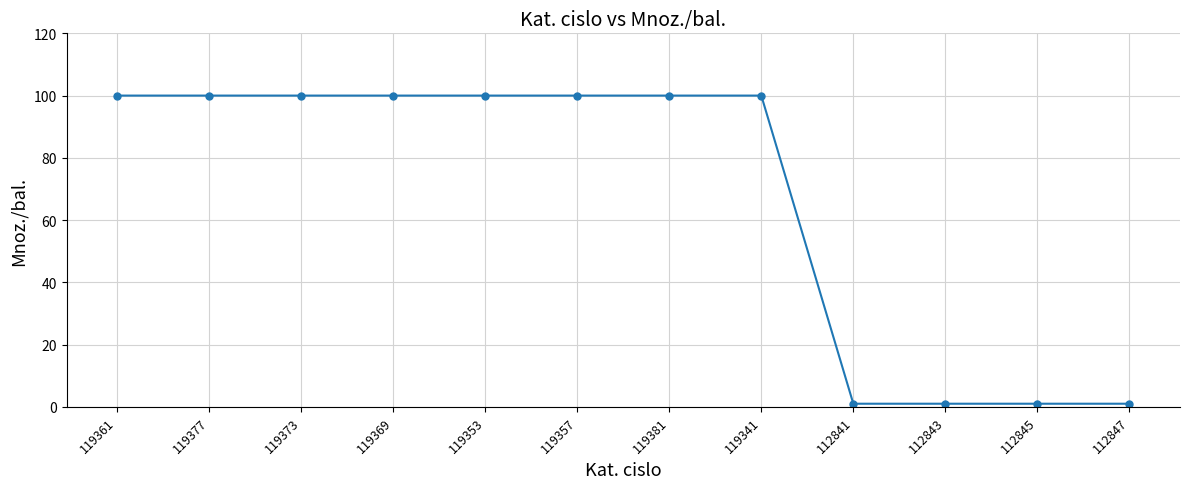

What is the difference between the maximum and minimum values?

99